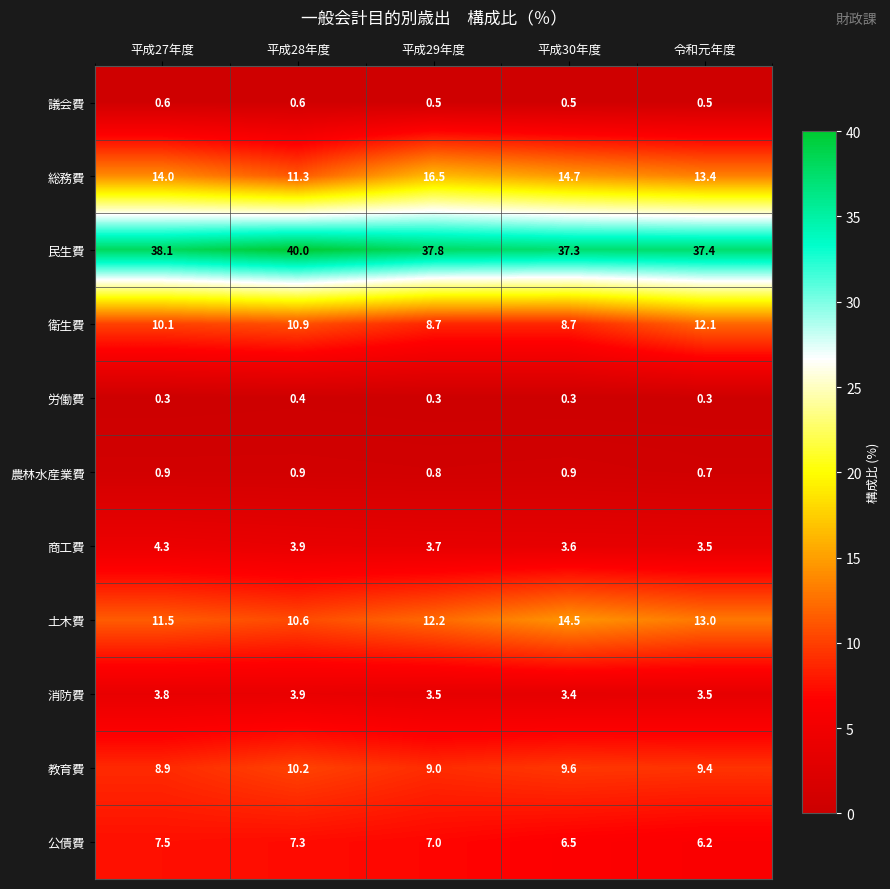

What is the total value across all series at 平成30年度?

100.0